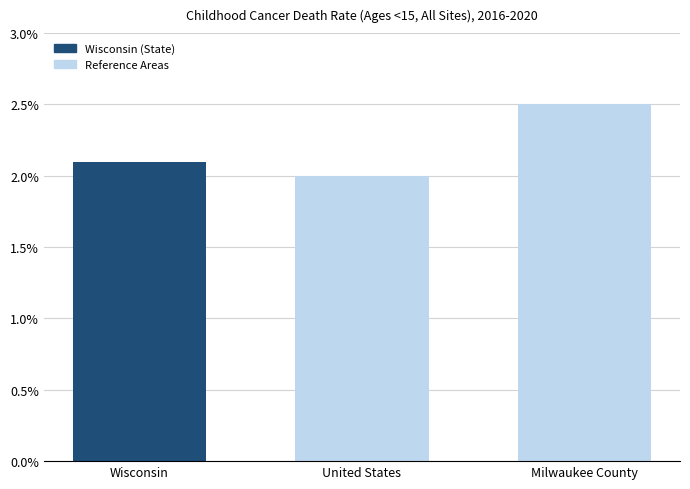

What is the change in value from Wisconsin to United States?

-0.1